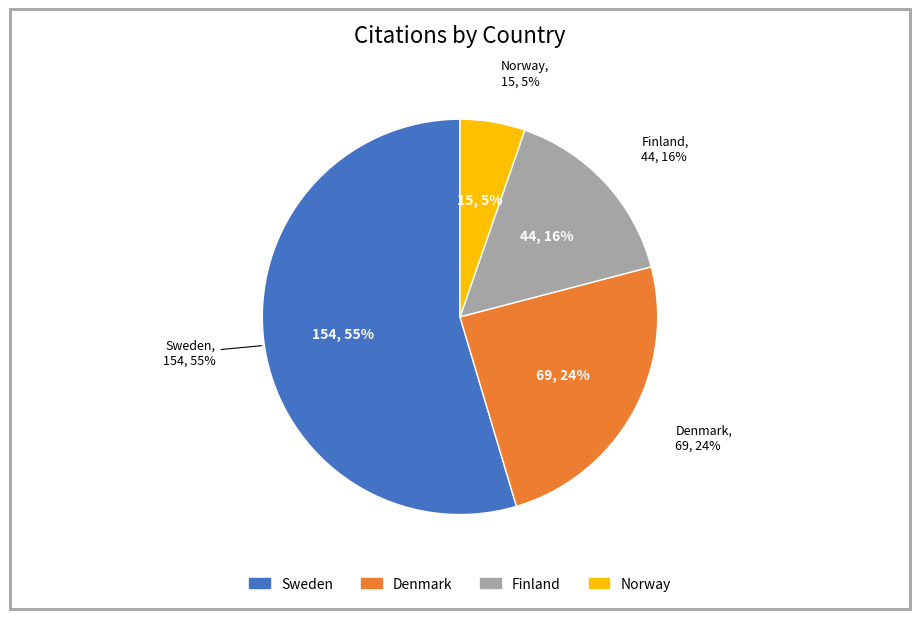

Is Sweden the majority of the pie?

Yes